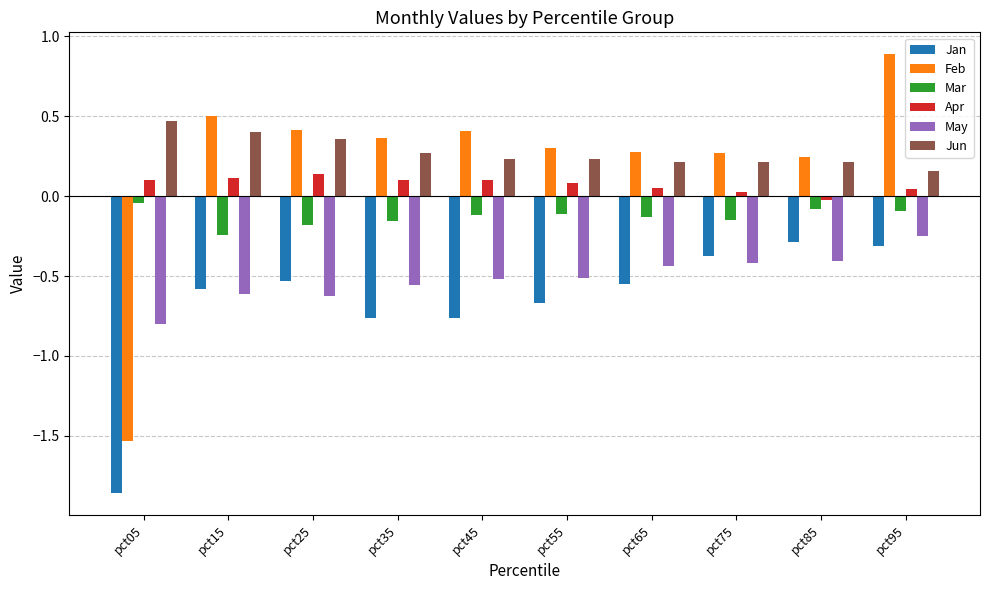

At which category does the chart reach its peak across all series?

pct95